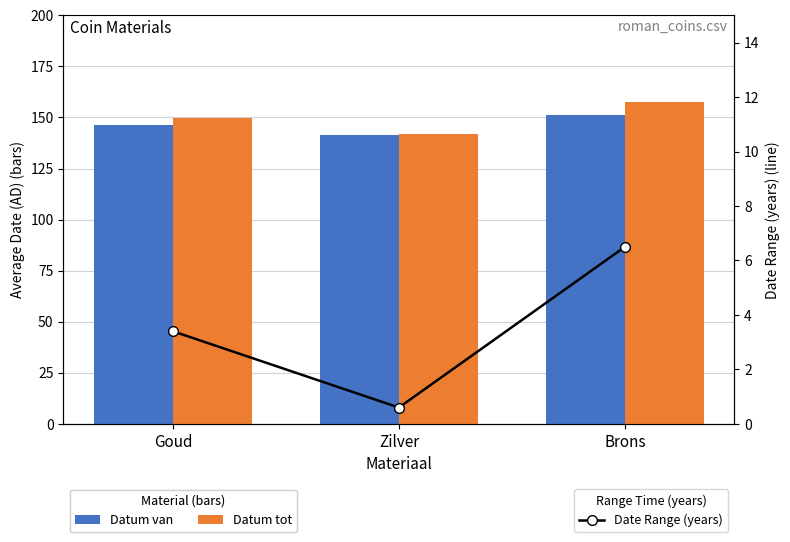

Which label corresponds to the smallest value in the chart?

Zilver